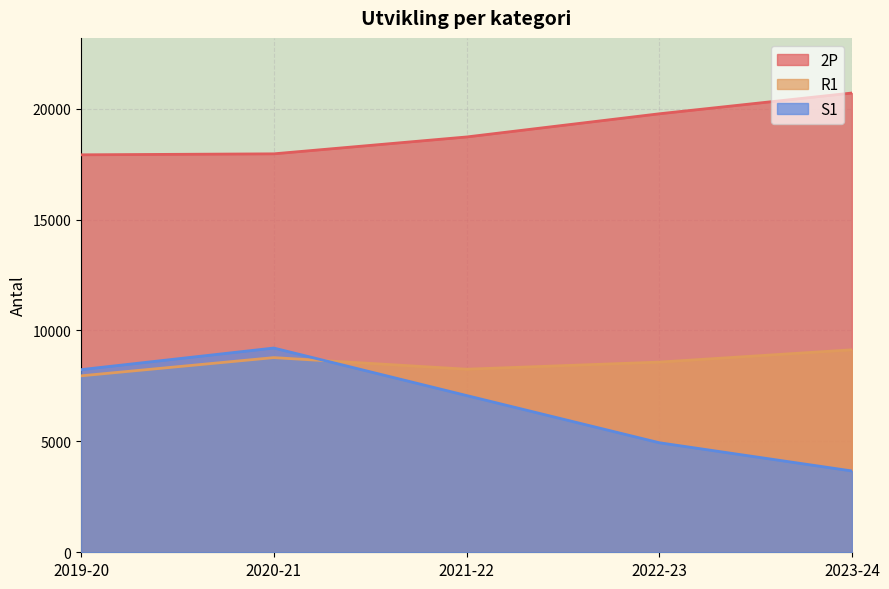

What is the average value of the S1 series?

6622